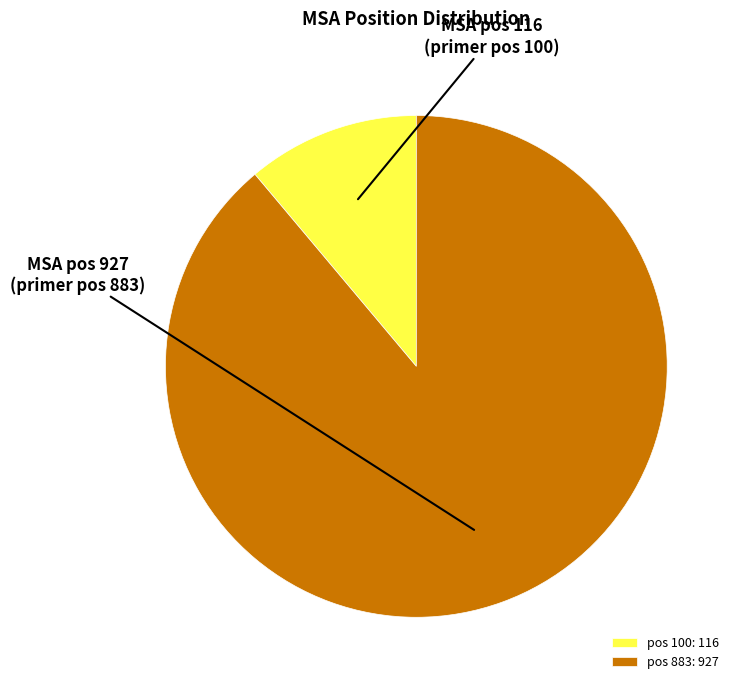

Rank the categories by value from lowest to highest.

pos 100, pos 883